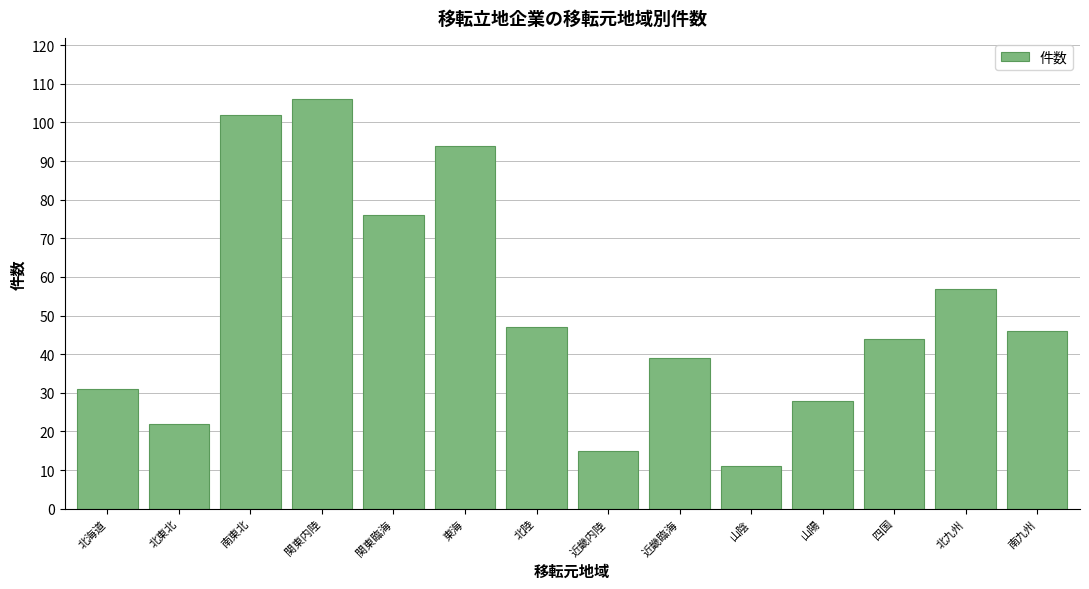

Reading left to right, list all the values displayed in this chart.

31	22	102	106	76	94	47	15	39	11	28	44	57	46